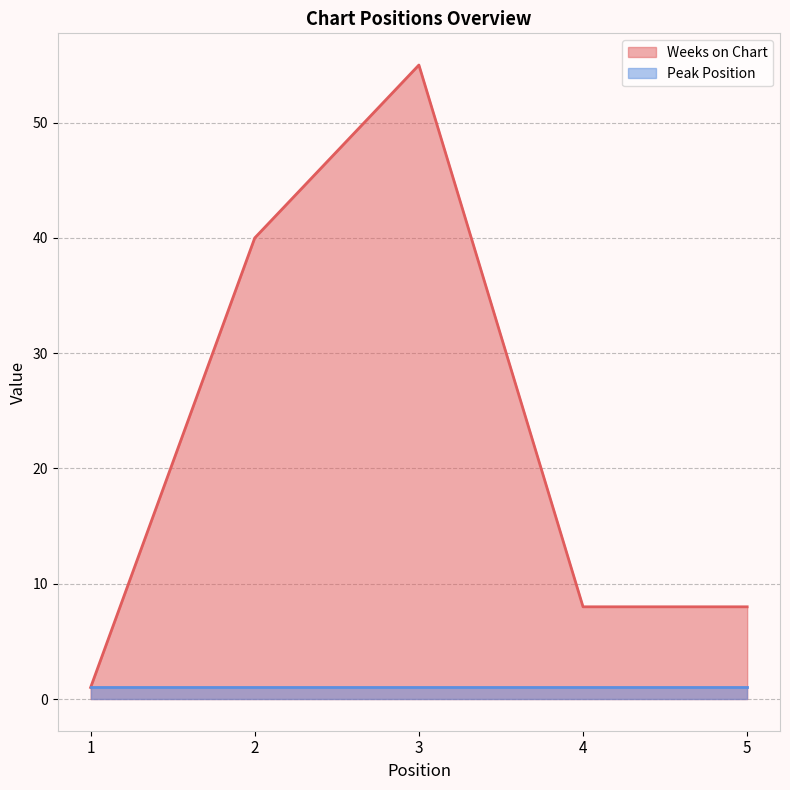

Does the chart have visible grid lines?

Yes